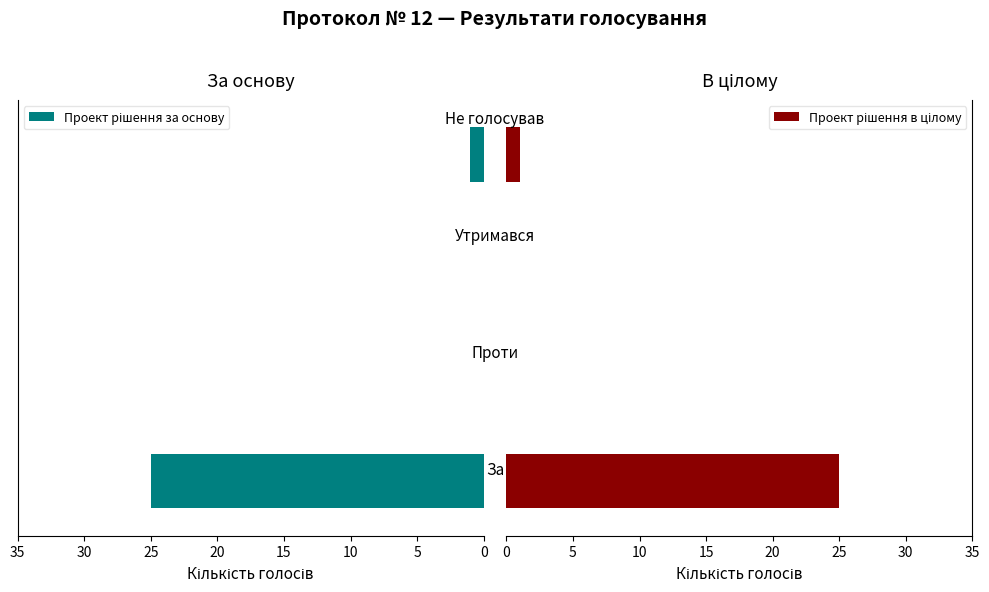

Is the value of Проект рішення за основу at 10 greater than the value of Проект рішення в цілому at 0?

No